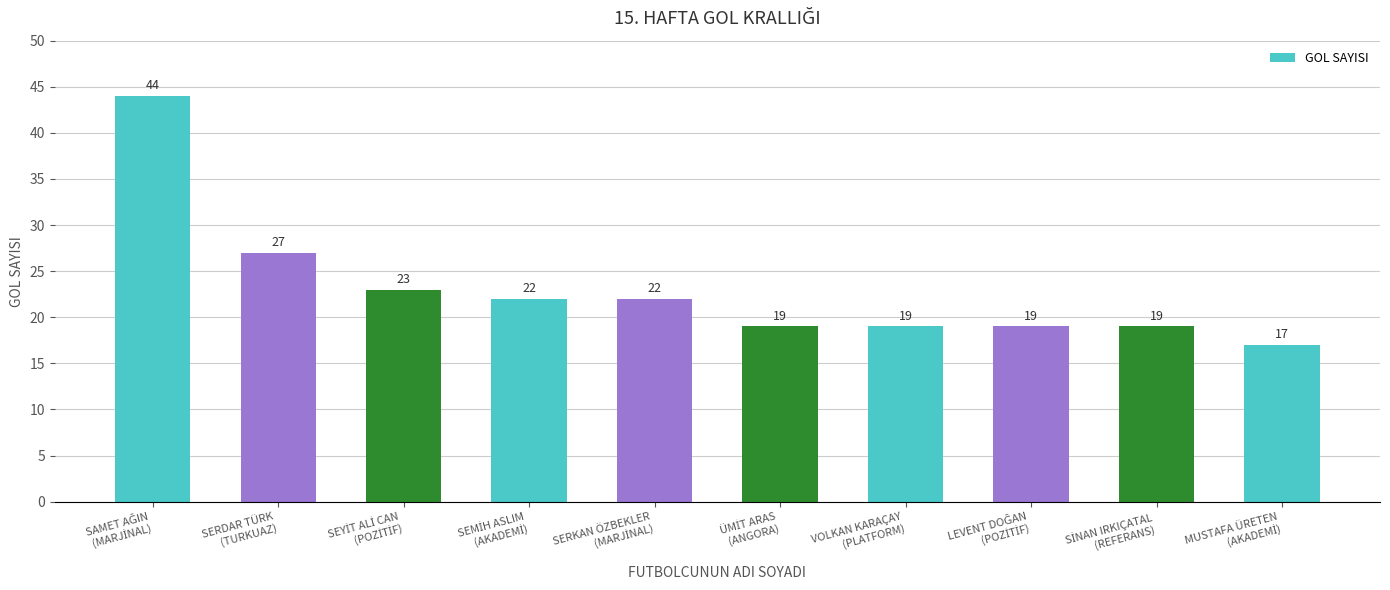

What is the maximum value shown in the chart?

44